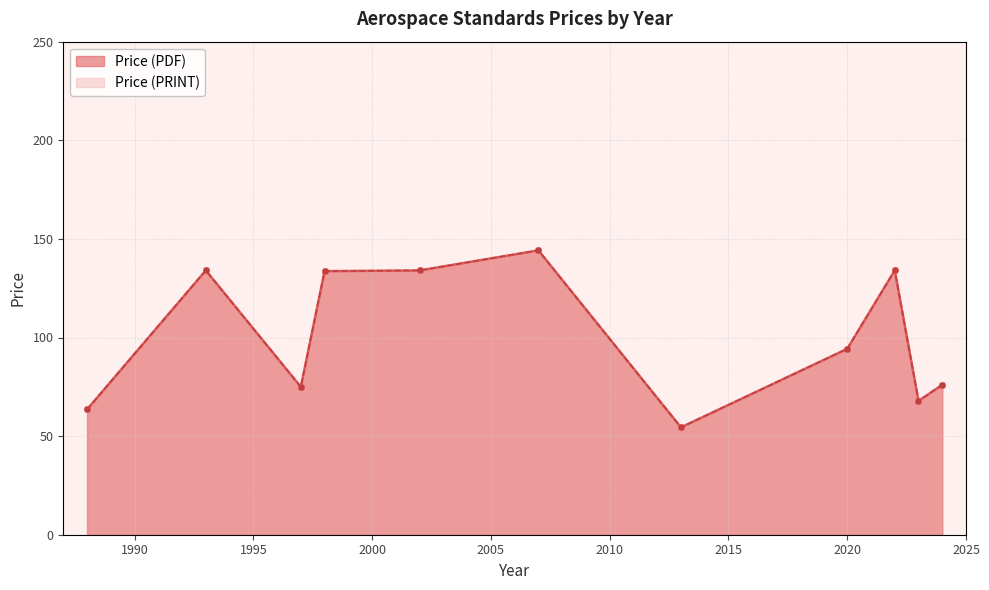

True or false: Price (PDF) and Price (PRINT) cross at least once.

False